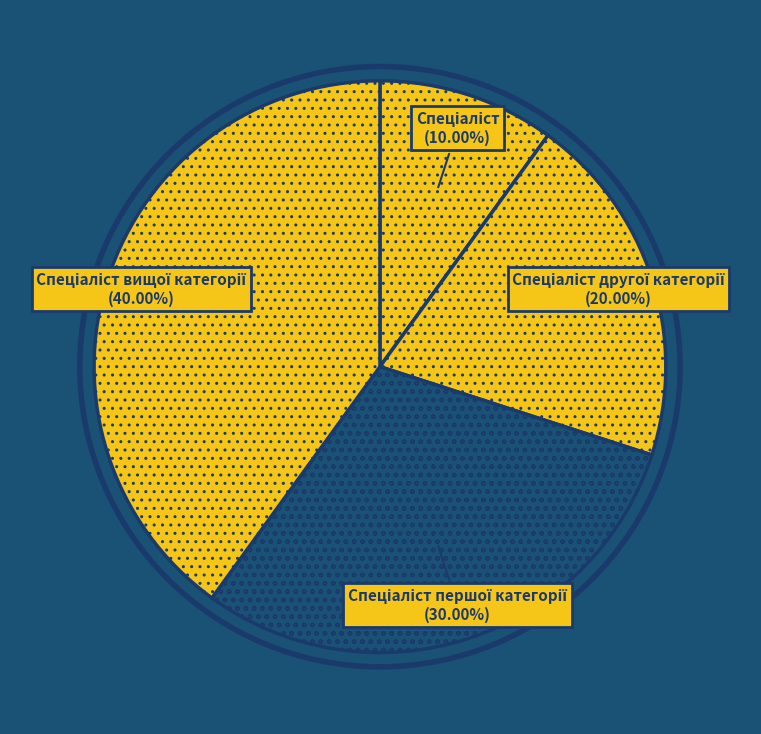

Is there a majority slice in this chart?

No